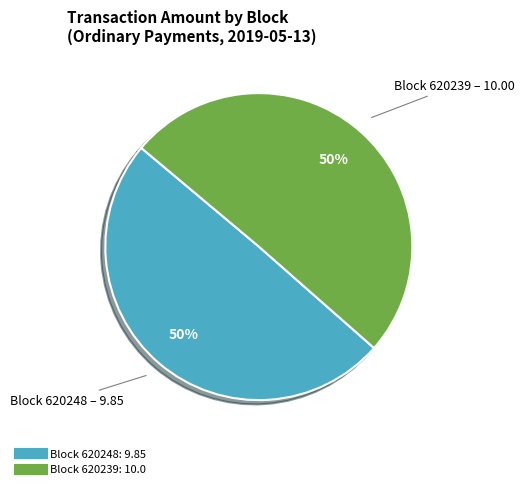

Count the number of slices in the pie.

2